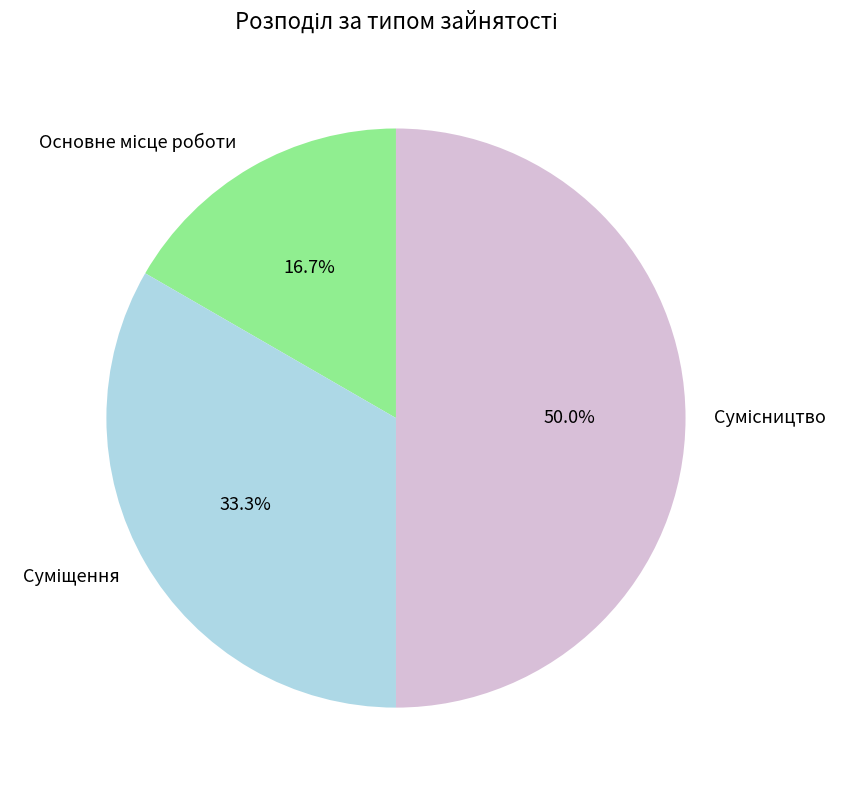

Which category has the biggest portion of the pie?

Сумісництво